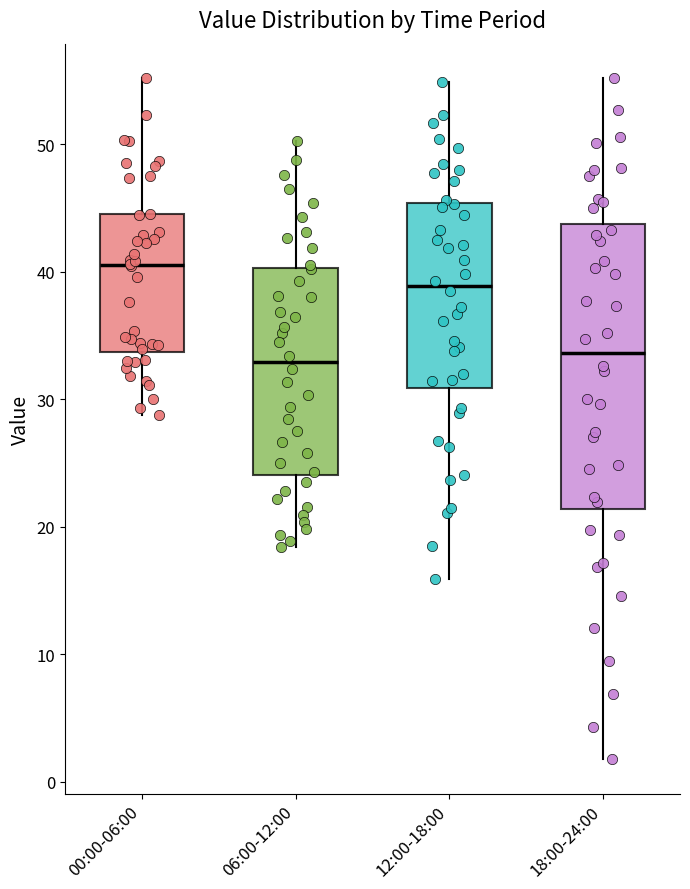

Which box is the tallest, from its lower edge to its upper edge?

18:00-24:00